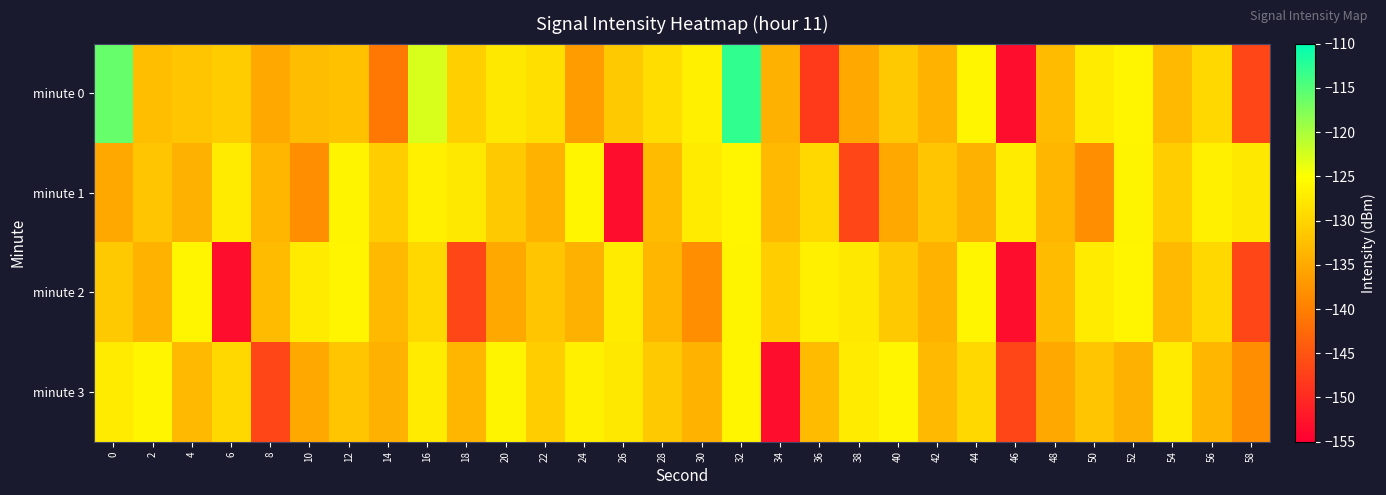

What is the difference between the highest and lowest values at 50?

10.8